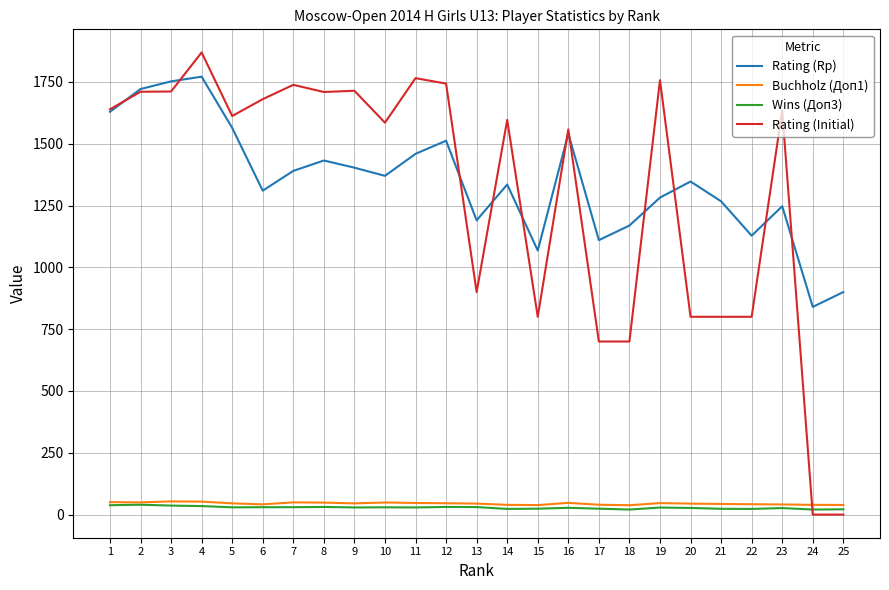

The value of Buchholz (Доп1) at 8 is 48.5. True or false?

True